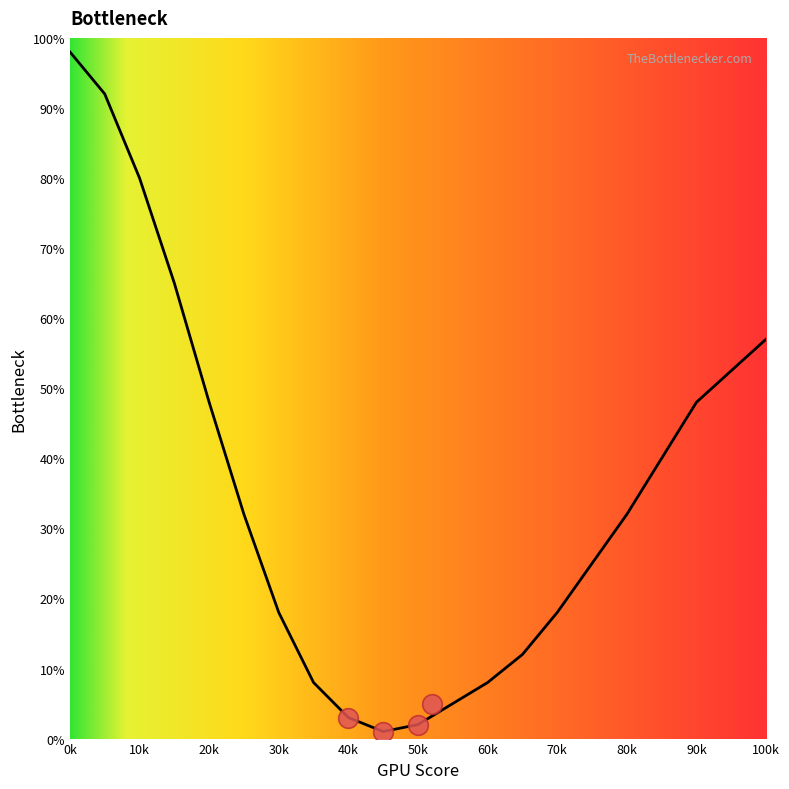

Between 80k and 60k, which is larger?

80k